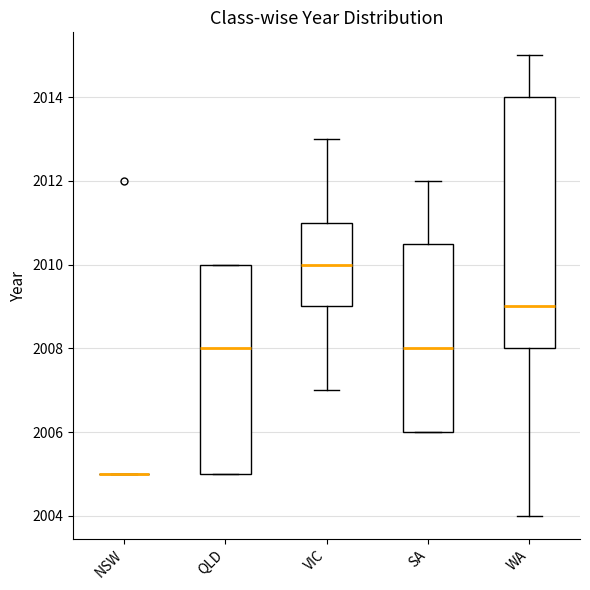

Reading left to right, transcribe this box plot: for each box, give where its median line is, the range the box spans, and where its two whiskers end, as read against the y-axis. The values are not printed on the chart, so give them approximately, as read against the axis.

NSW: box collapsed to a line at 2005.0, whiskers 2005.0 to 2005.0
QLD: median 2008.0, box 2005.0 to 2010.0, whiskers 2005.0 to 2010.0
VIC: median 2010.0, box 2009.0 to 2011.0, whiskers 2007.0 to 2013.0
SA: median 2008.0, box 2006.0 to 2010.6, whiskers 2006.0 to 2012.0
WA: median 2009.0, box 2008.0 to 2014.0, whiskers 2004.0 to 2015.0